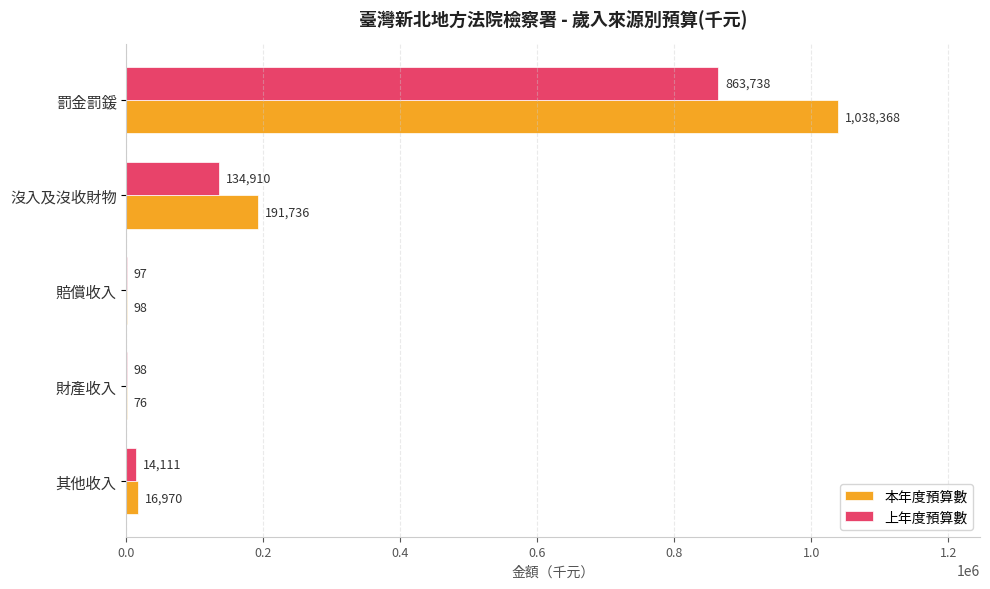

At which category is the sum across all series the highest?

罰金罰鍰